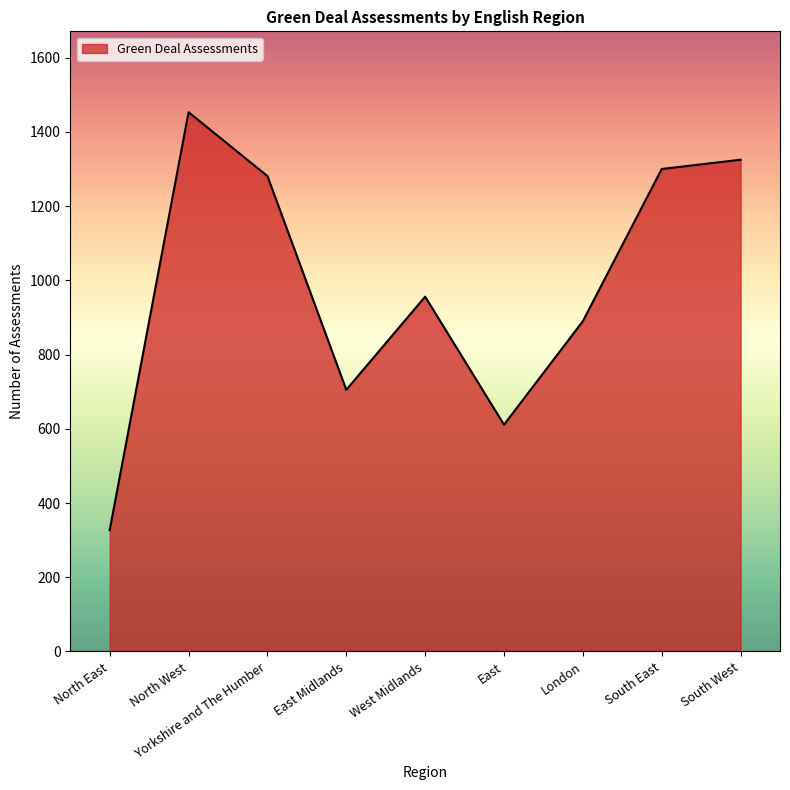

Rank the categories by value from lowest to highest.

North East, East, East Midlands, London, West Midlands, Yorkshire and The Humber, South East, South West, North West